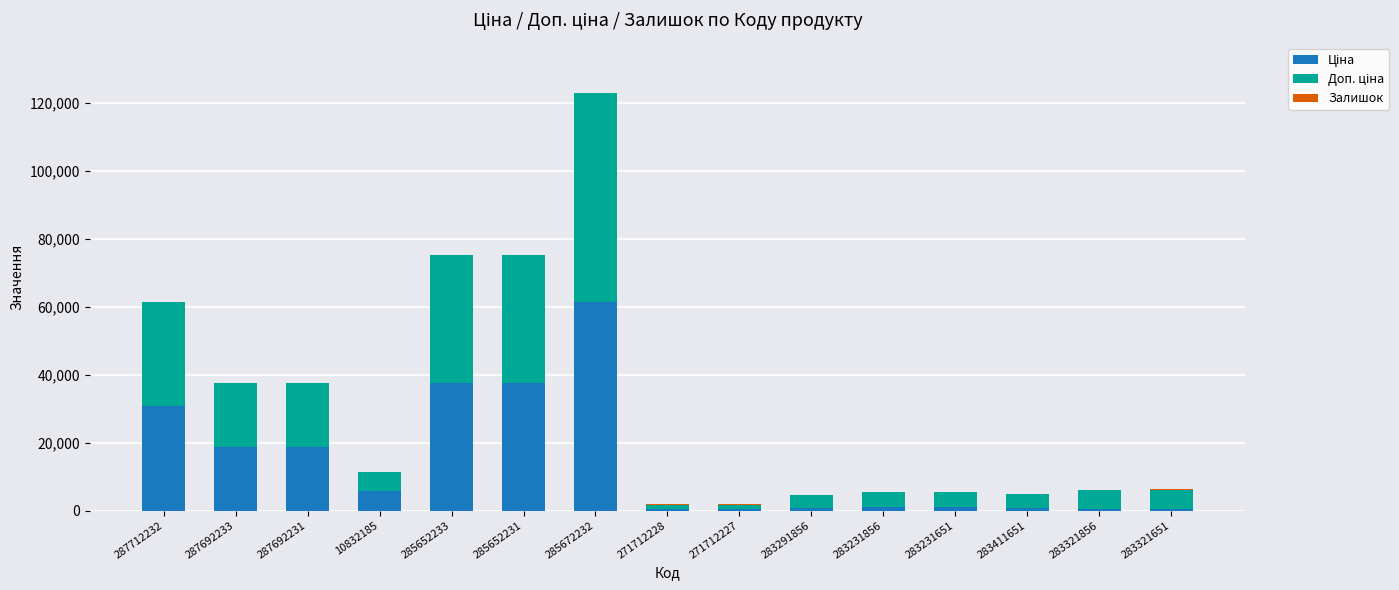

At which category is the sum across all series the highest?

285672232